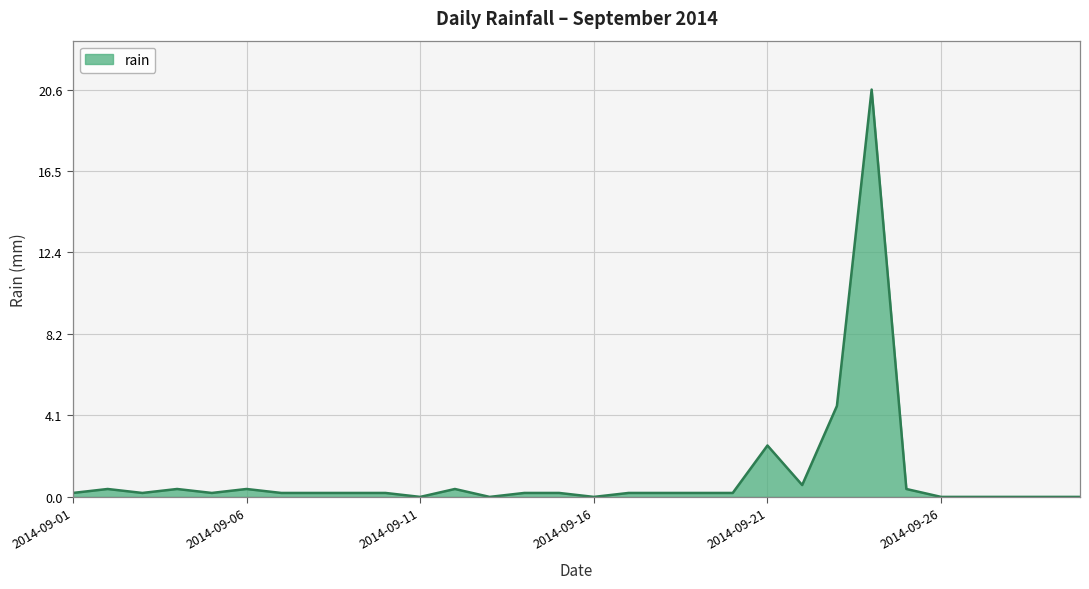

How many categories are shown in the chart?

30